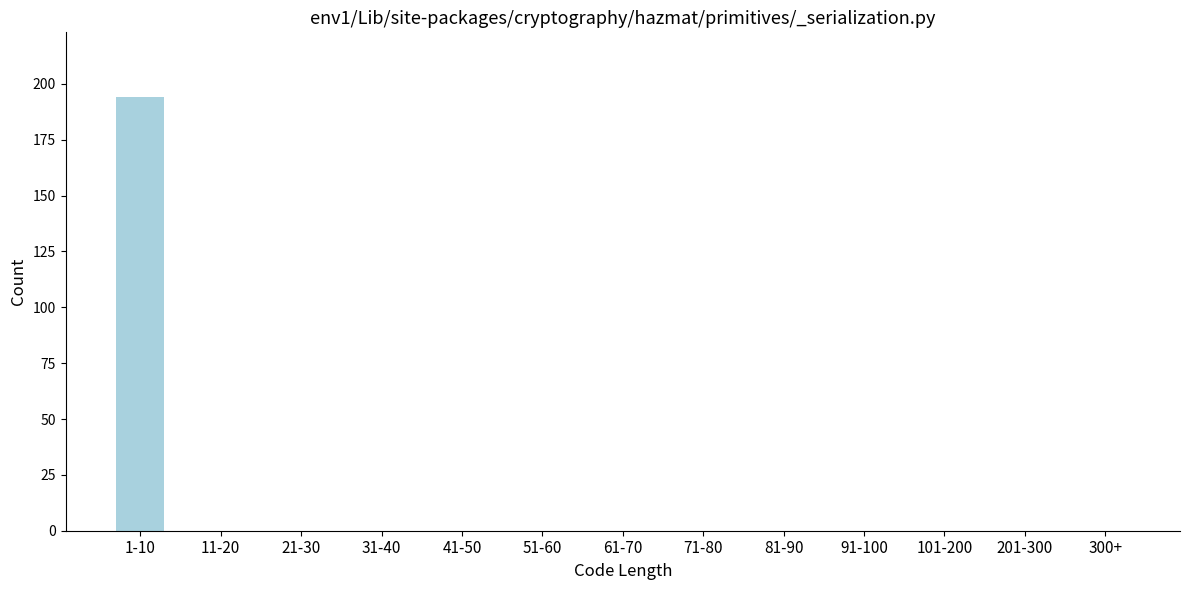

Reading left to right, transcribe all the data shown in this chart.

1-10=194	11-20=0	21-30=0	31-40=0	41-50=0	51-60=0	61-70=0	71-80=0	81-90=0	91-100=0	101-200=0	201-300=0	300+=0